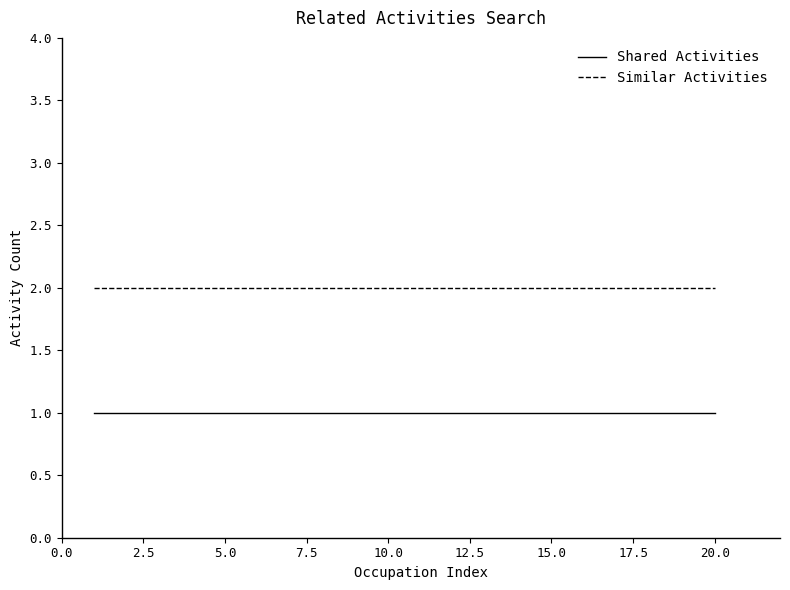

Which series has the largest total across all categories?

Similar Activities